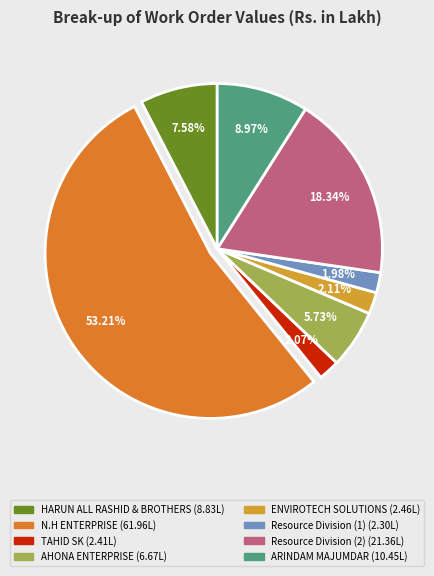

Is it true that N.H ENTERPRISE is 39% of the pie?

False